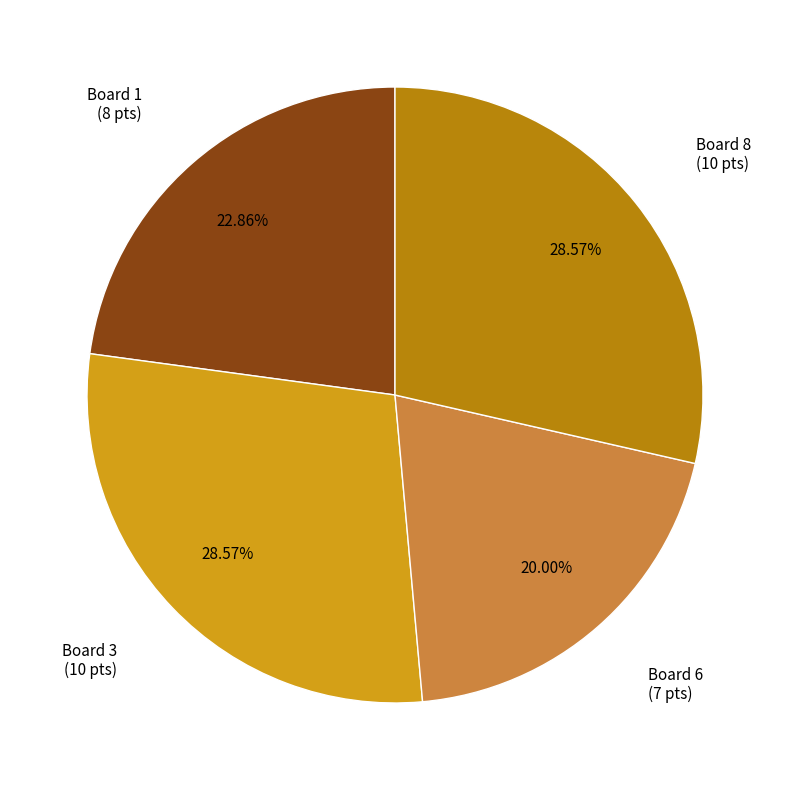

Which has a higher value, Board 1 (8 pts) or Board 6 (7 pts)?

Board 1 (8 pts)